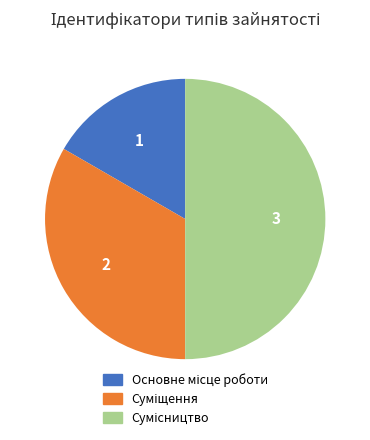

To the nearest percent, what portion does Суміщення represent?

33%